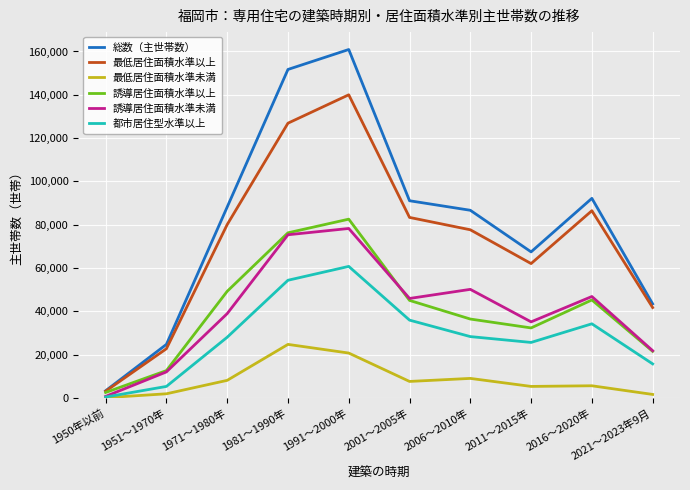

What position from the left is 1971～1980年?

3